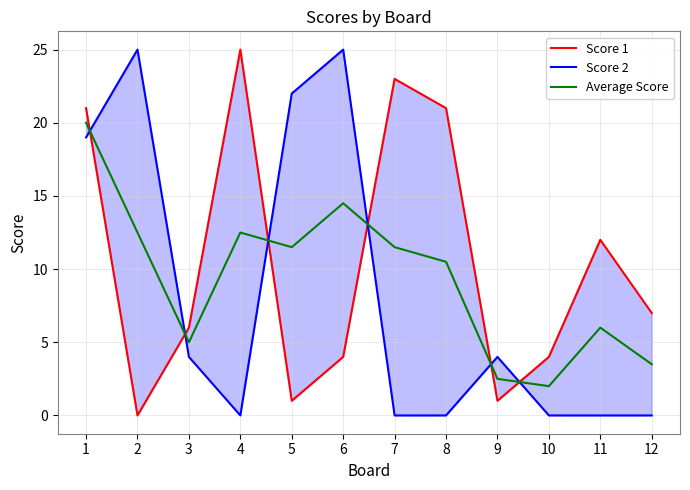

What is the greatest value displayed?

25.0